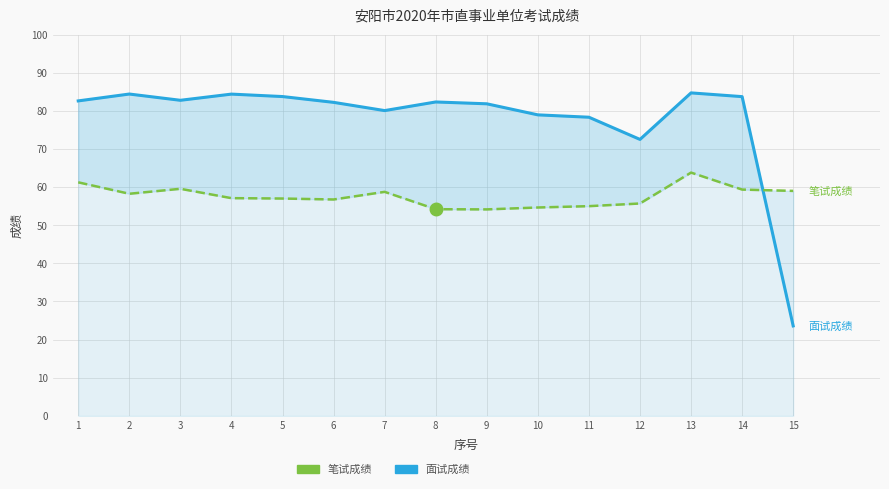

What is the value of the 面试成绩 point at the 11th from the left?

78.3